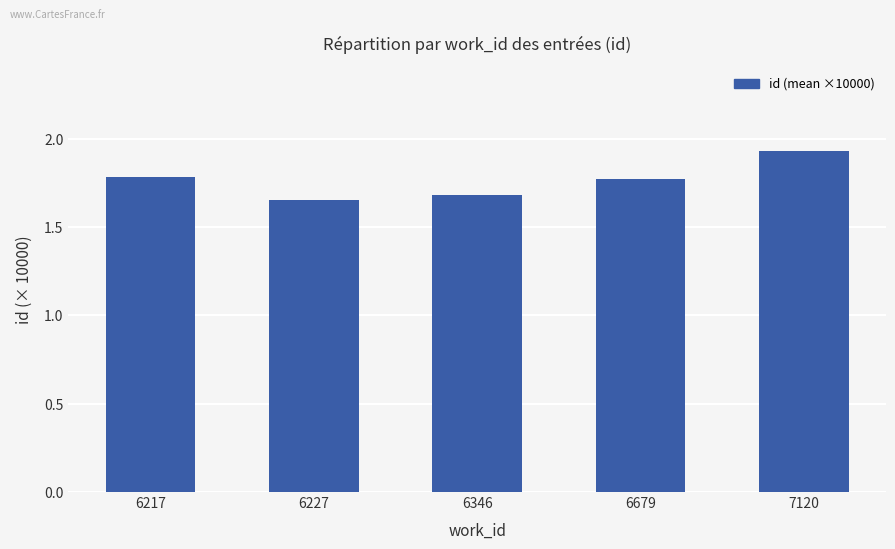

How many values are between 1 and 2?

5